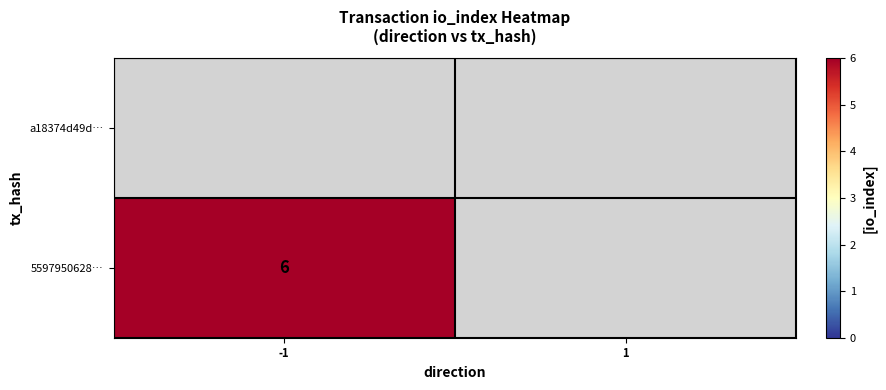

True or false: 5597950628… has a value of 6.0 at -1.

True